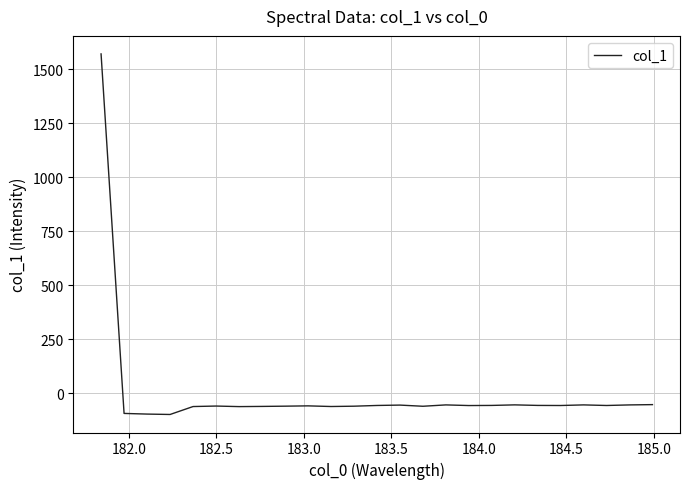

What is the difference between the maximum and minimum values?

1668.2